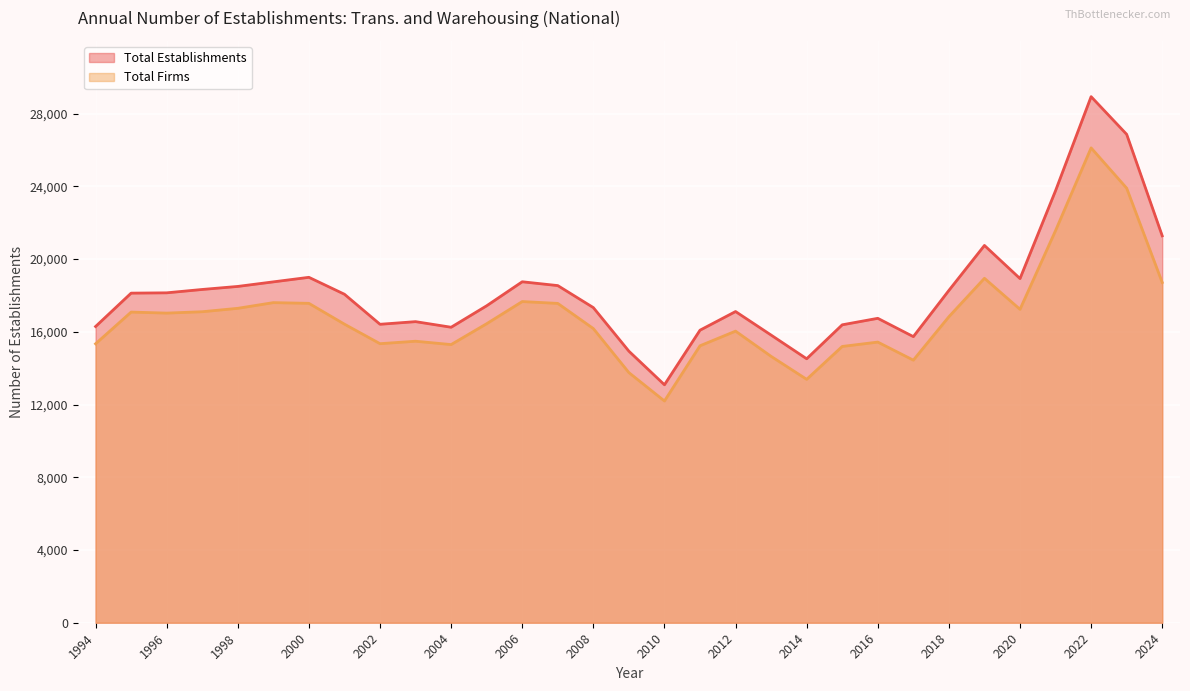

What are all the series names shown in the legend?

Total Establishments, Total Firms